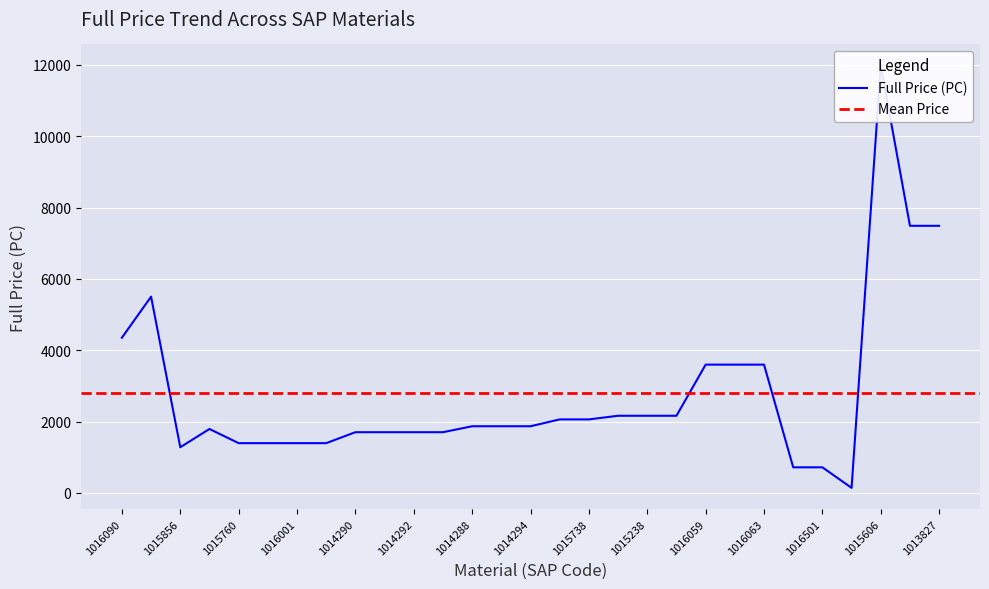

What is the smallest value displayed?

140